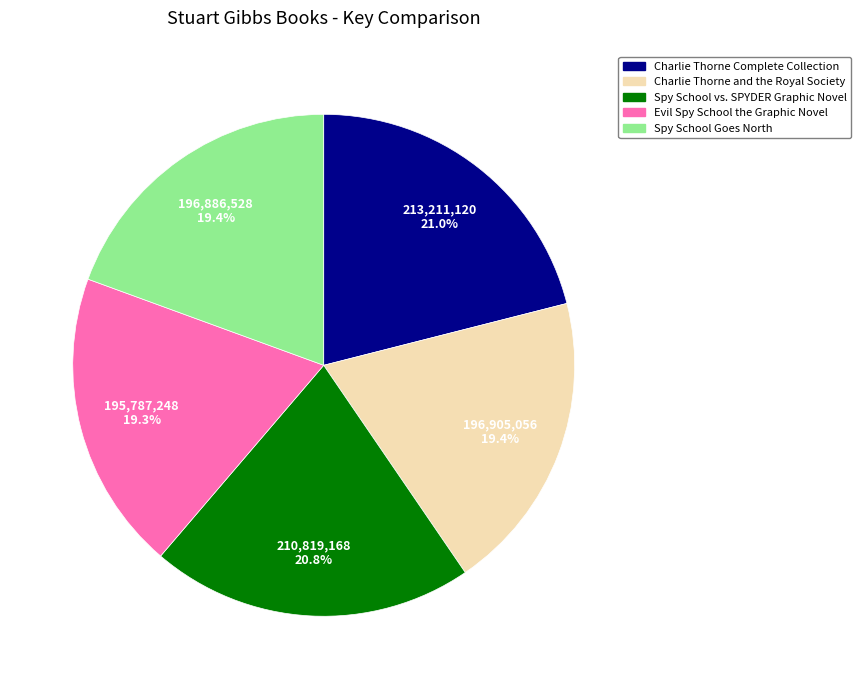

How many slices are in this pie chart?

5